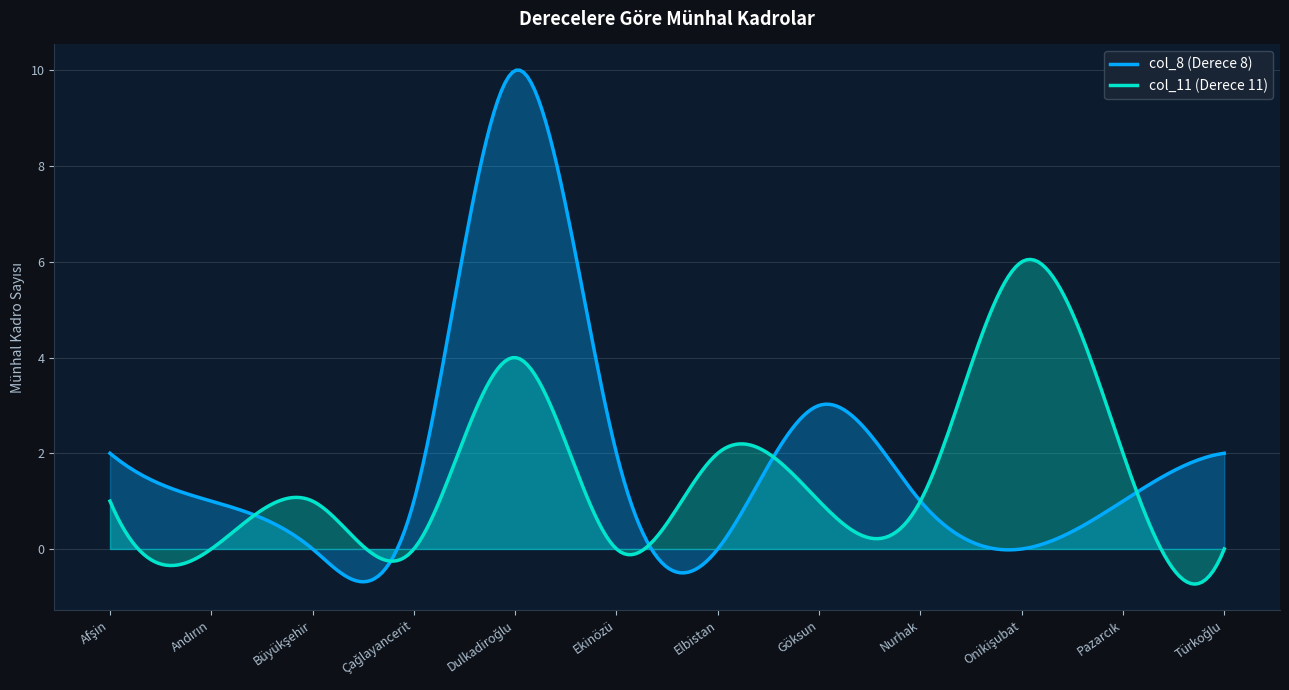

Which series ends up on top after the final intersection of col_11 (Derece 11) and col_8 (Derece 8)?

col_8 (Derece 8)